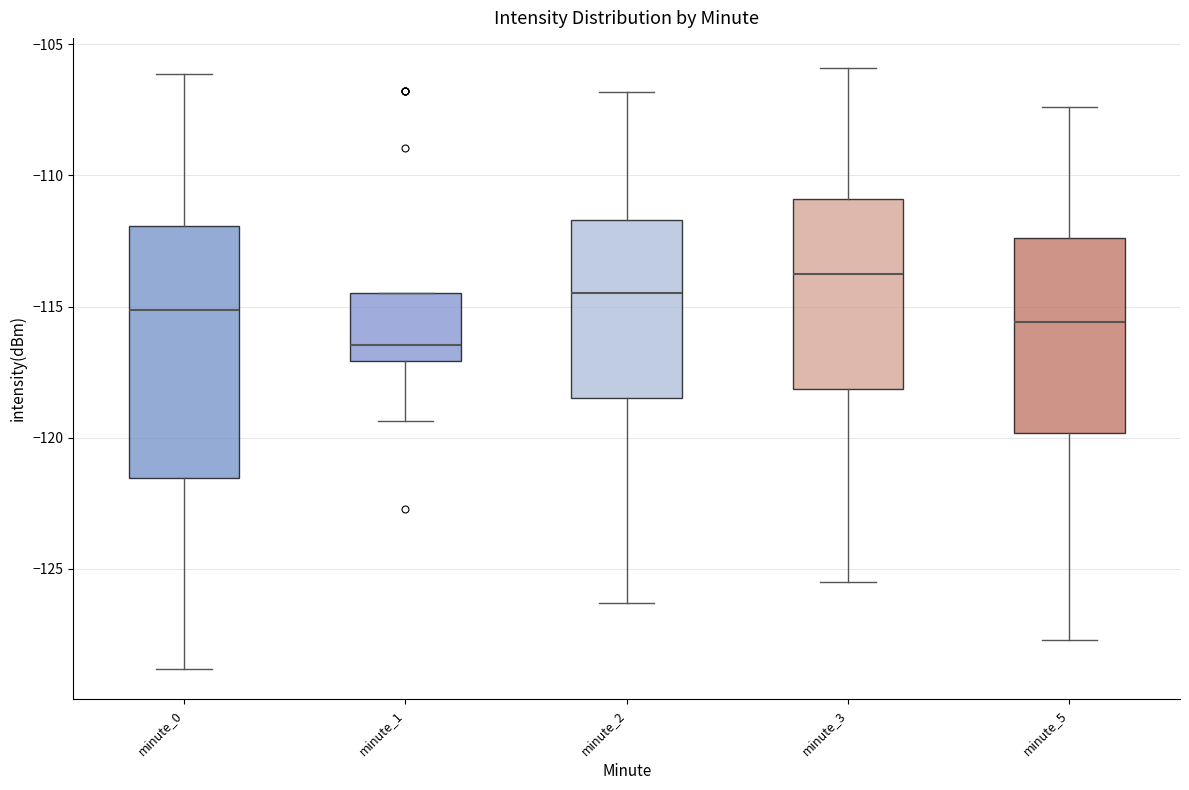

Which box is the tallest, from its lower edge to its upper edge?

minute_0